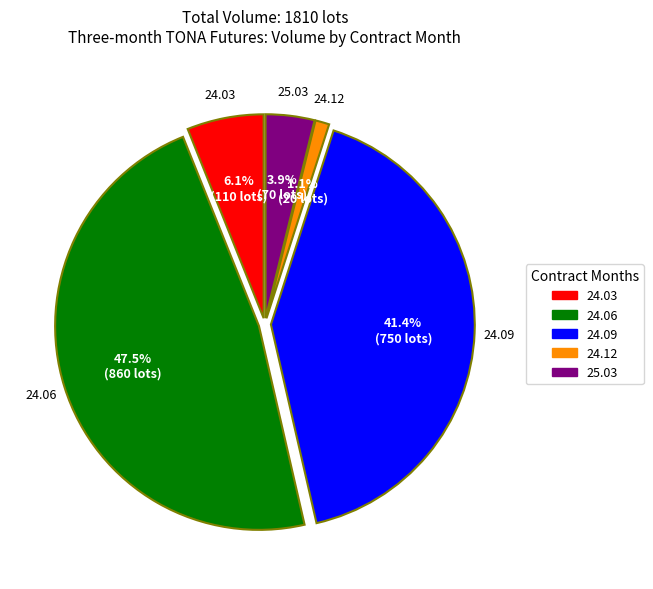

How many segments does this pie chart have?

5